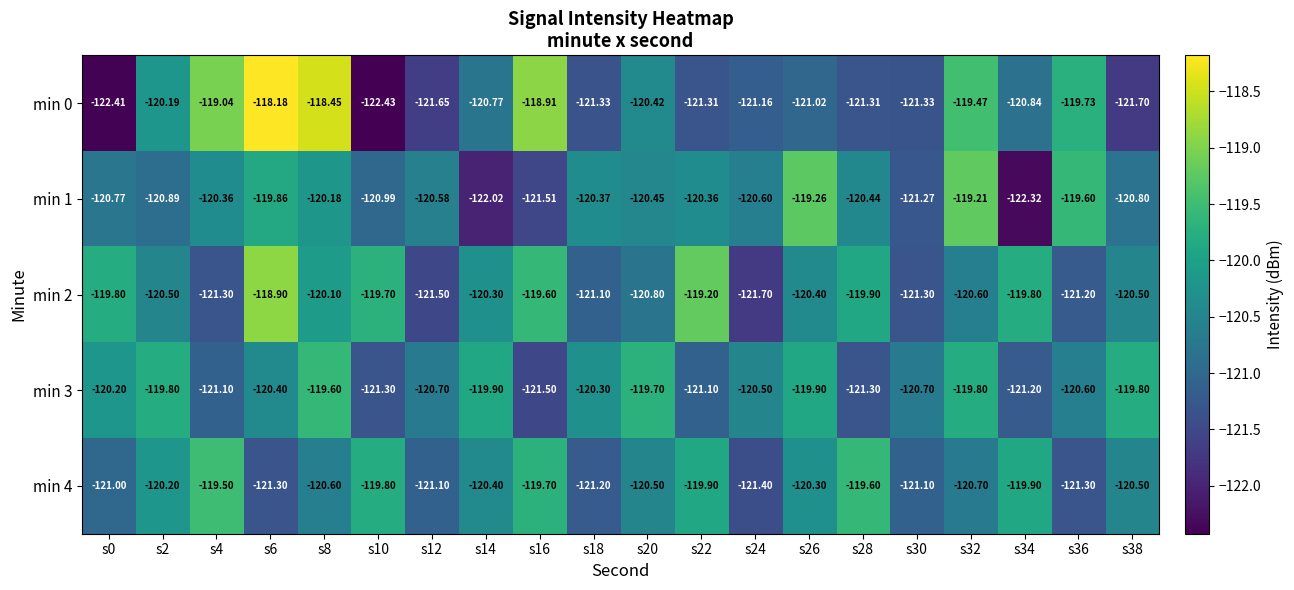

Is the value of min 2 at s2 greater than the value of min 0 at s10?

Yes